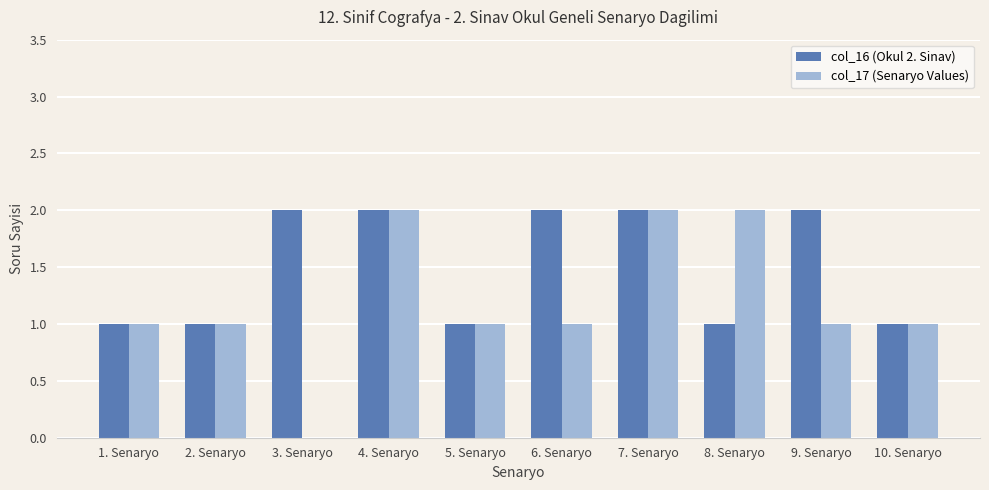

Is the value of col_17 (Senaryo Values) at 4. Senaryo greater than the value of col_16 (Okul 2. Sinav) at 10. Senaryo?

Yes